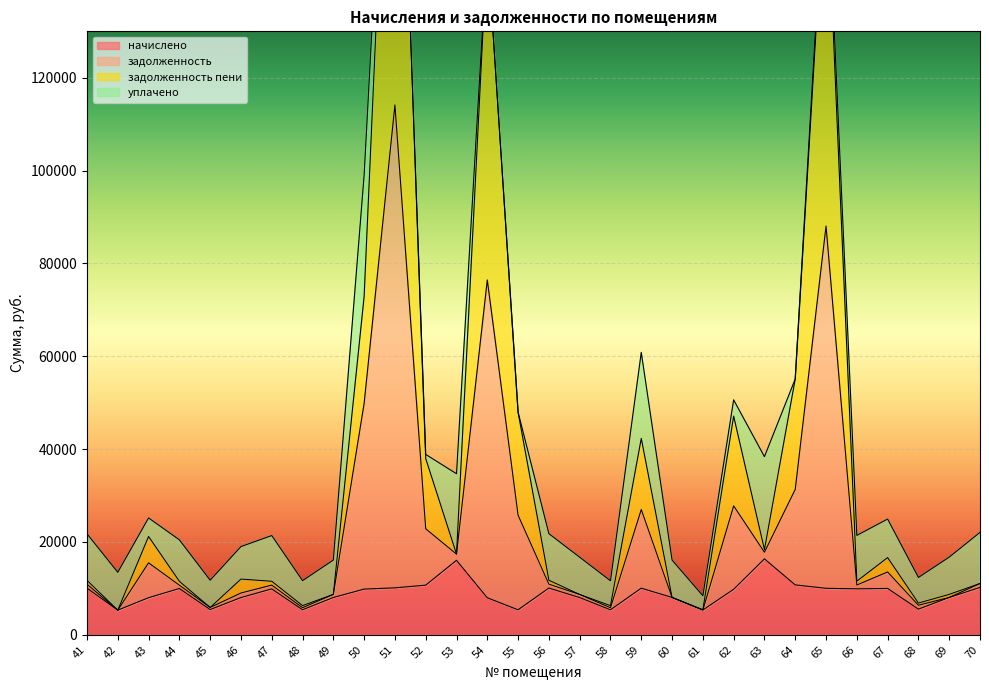

True or false: задолженность and задолженность пени cross at least once.

False